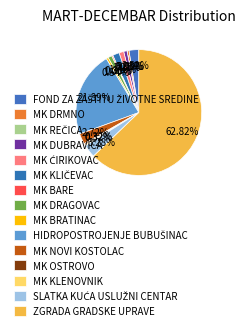

Which category has the smallest portion of the pie?

MK REČICA